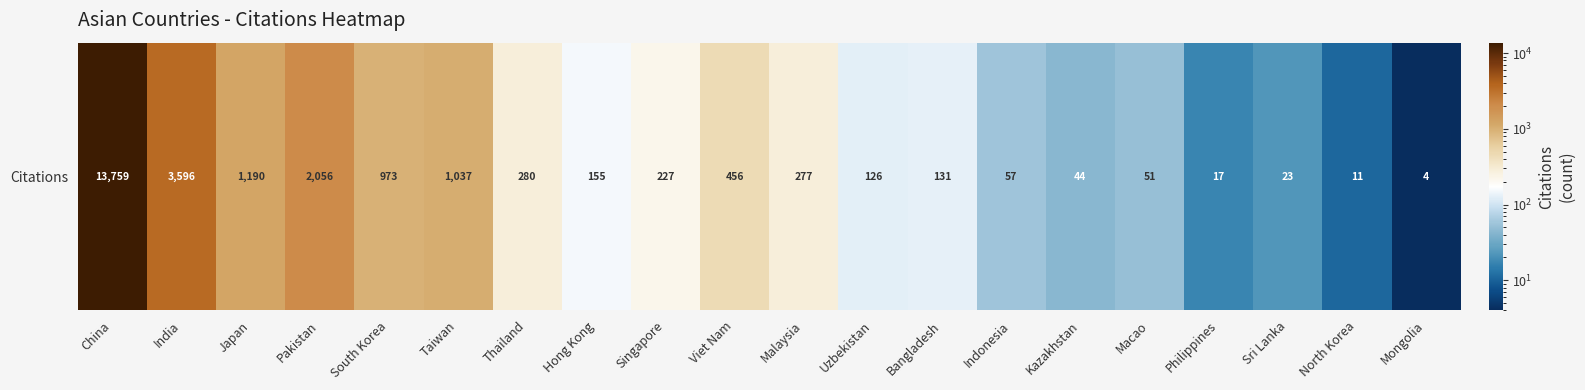

The value at Thailand is 193. True or false?

False